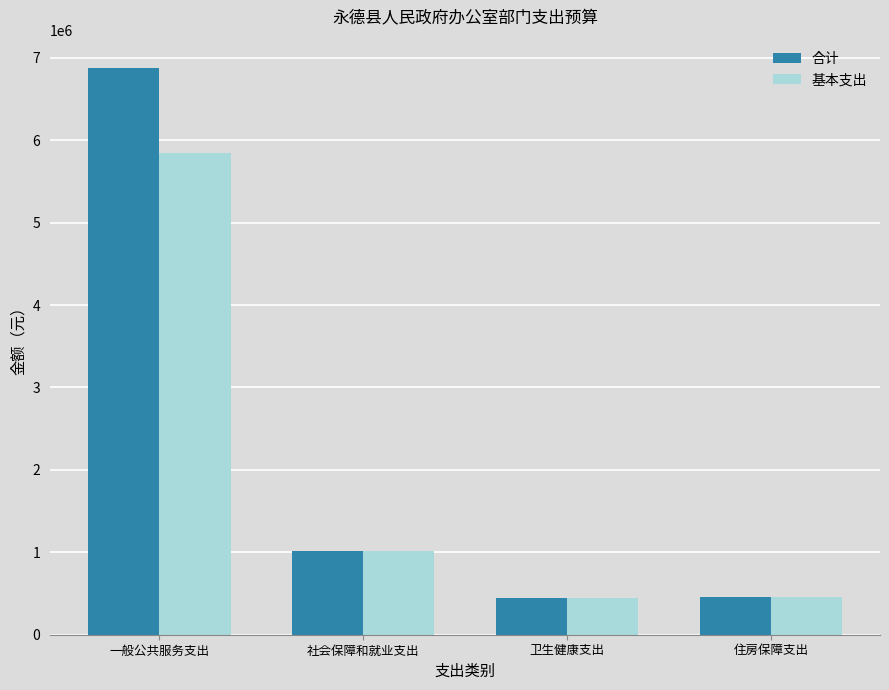

The 基本支出 series shows 8160558.4 at 一般公共服务支出. True or false?

False